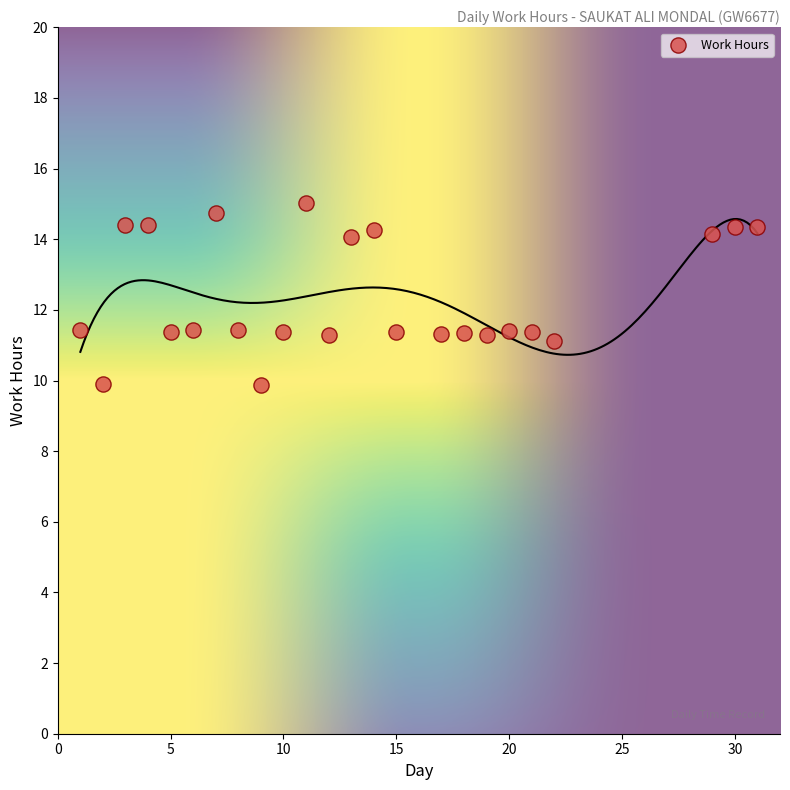

What is the range of X values (max minus min)?

30.0